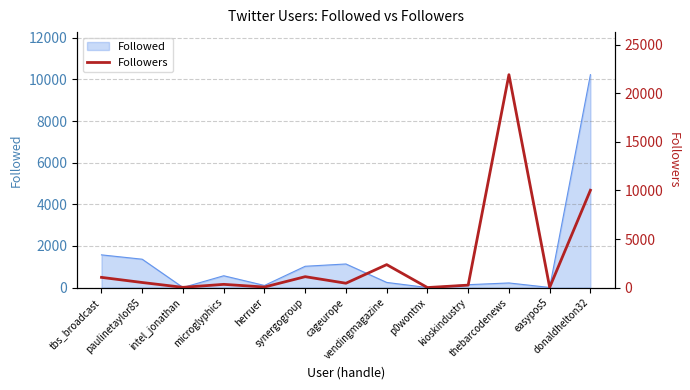

True or false: the data has more than 0 interior local peaks.

True